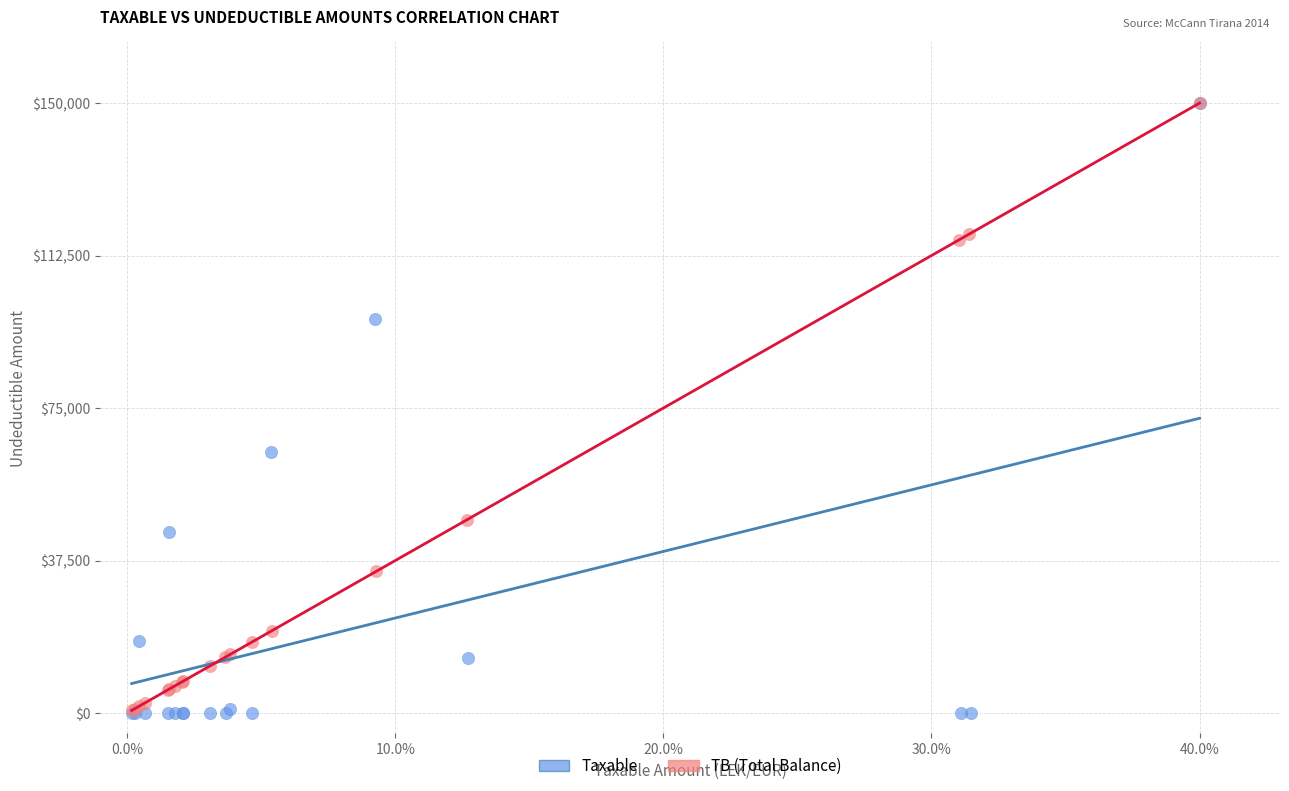

What are all the series names shown in the legend?

Taxable, TB (Total Balance)